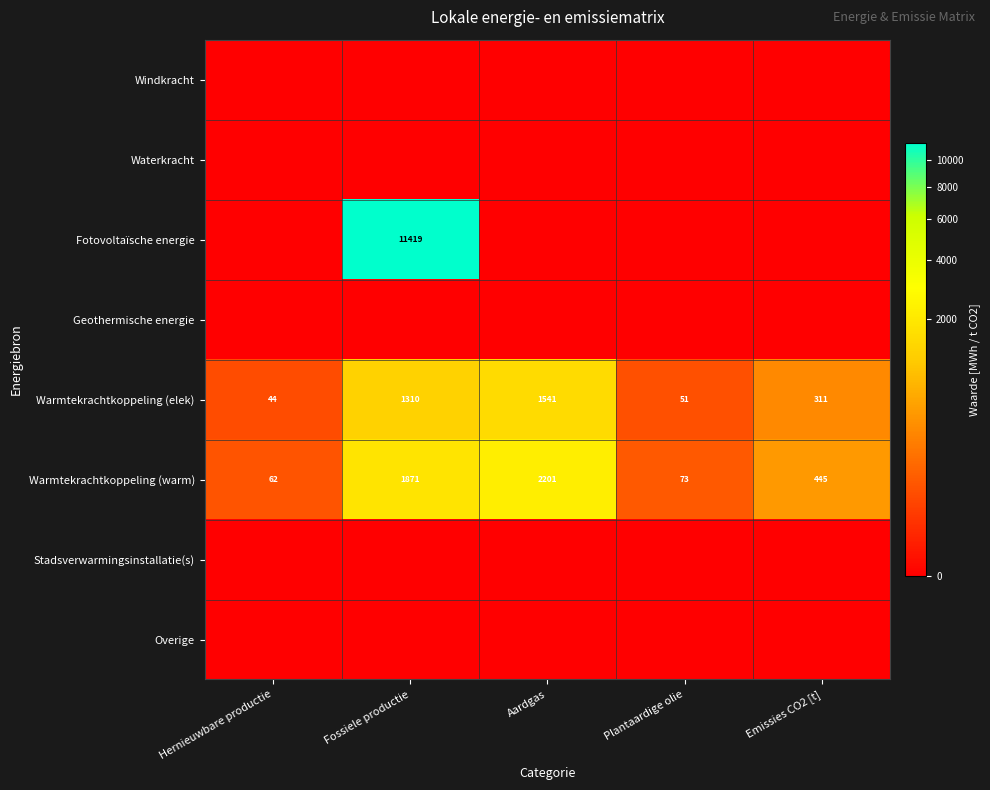

Read the Warmtekrachtkoppeling (elek) value at Fossiele productie, to the nearest 10.

1310